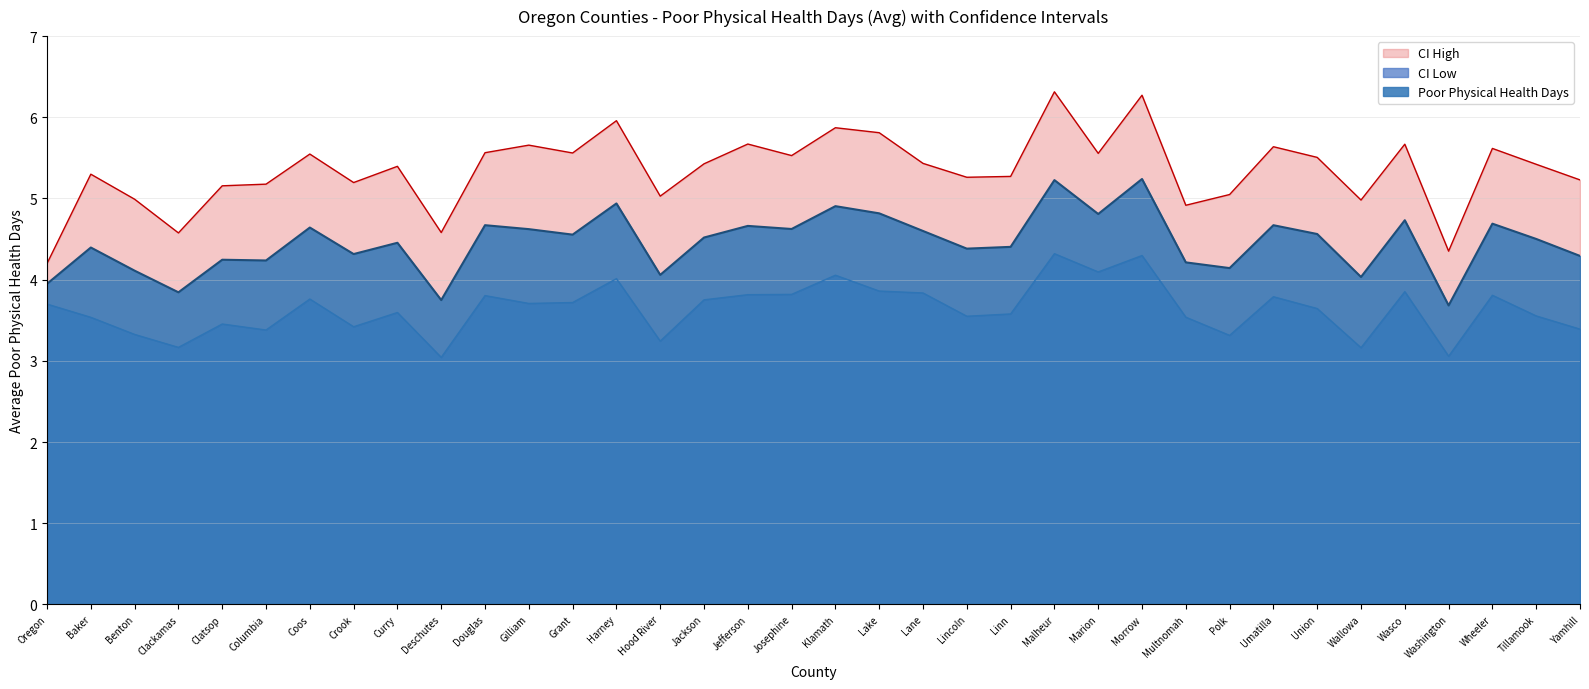

Count the number of categories in the chart.

36